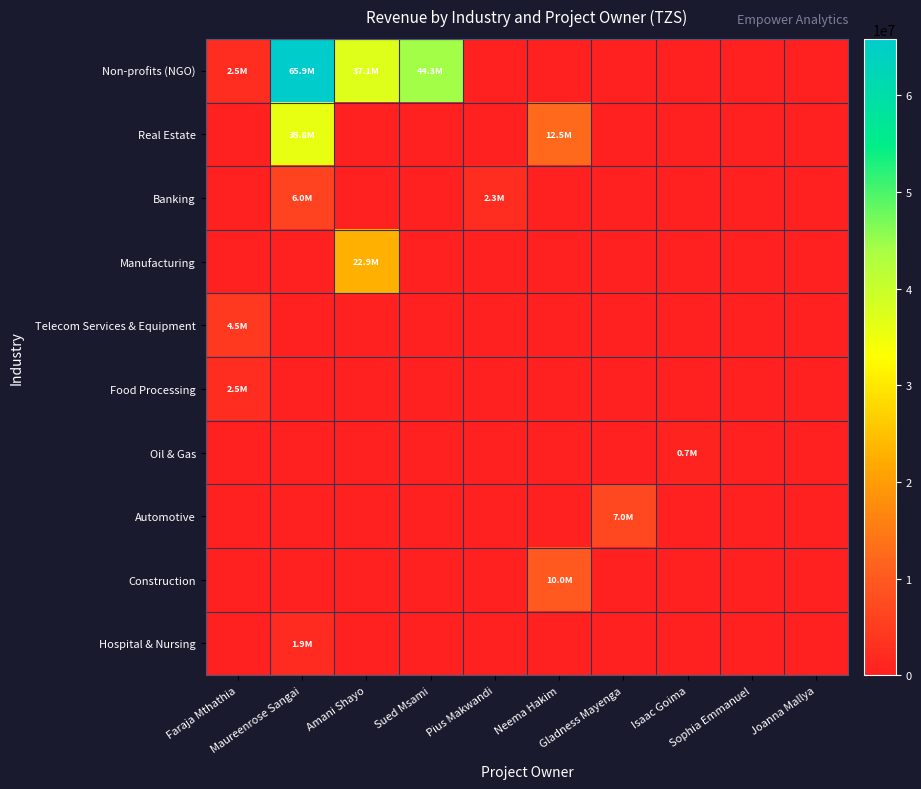

What is the total value across all series at Maureenrose Sangai?

109564188.5